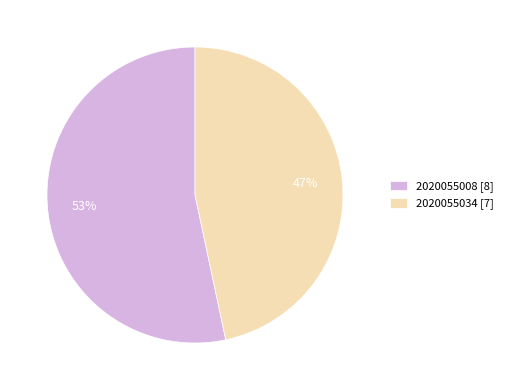

Which category accounts for the majority?

2020055008